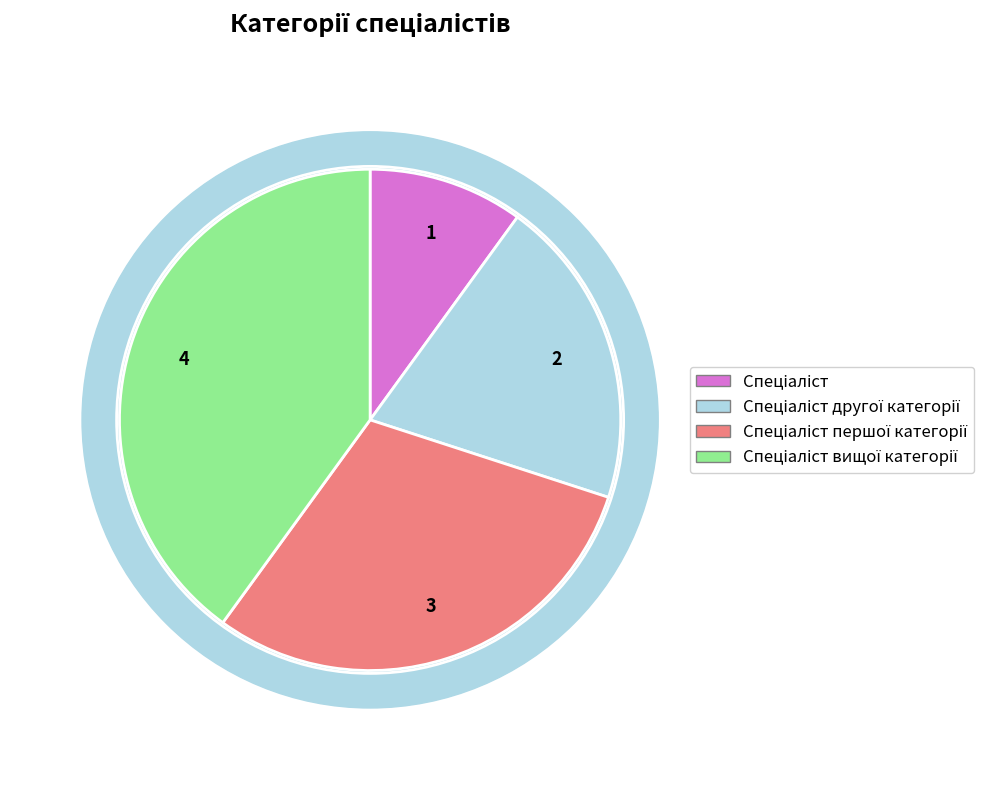

What portion of the pie excludes Спеціаліст першої категорії?

70.0%